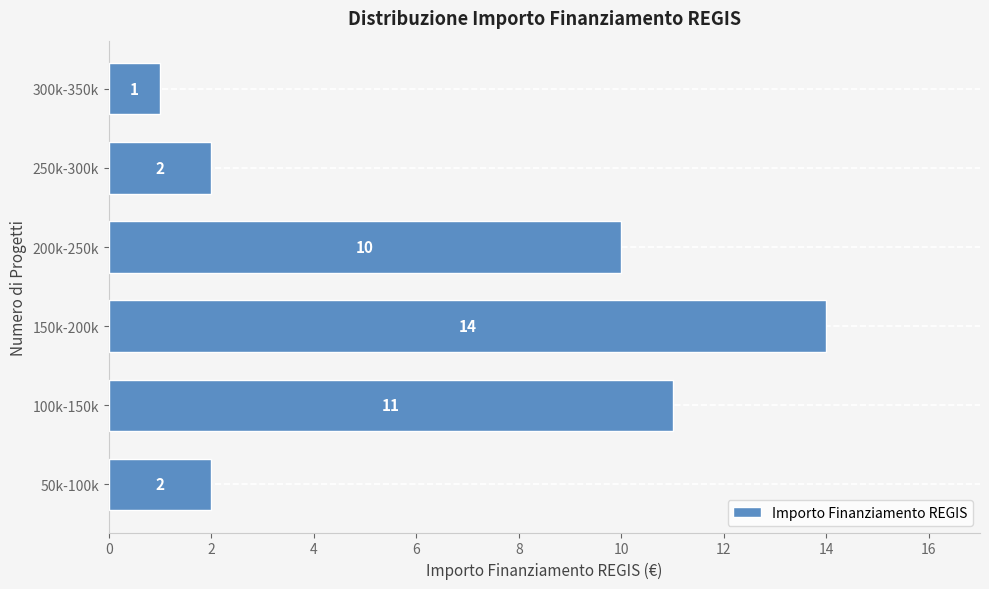

Reading bottom to top, list all the values displayed in this chart.

50k-100k=2	100k-150k=11	150k-200k=14	200k-250k=10	250k-300k=2	300k-350k=1